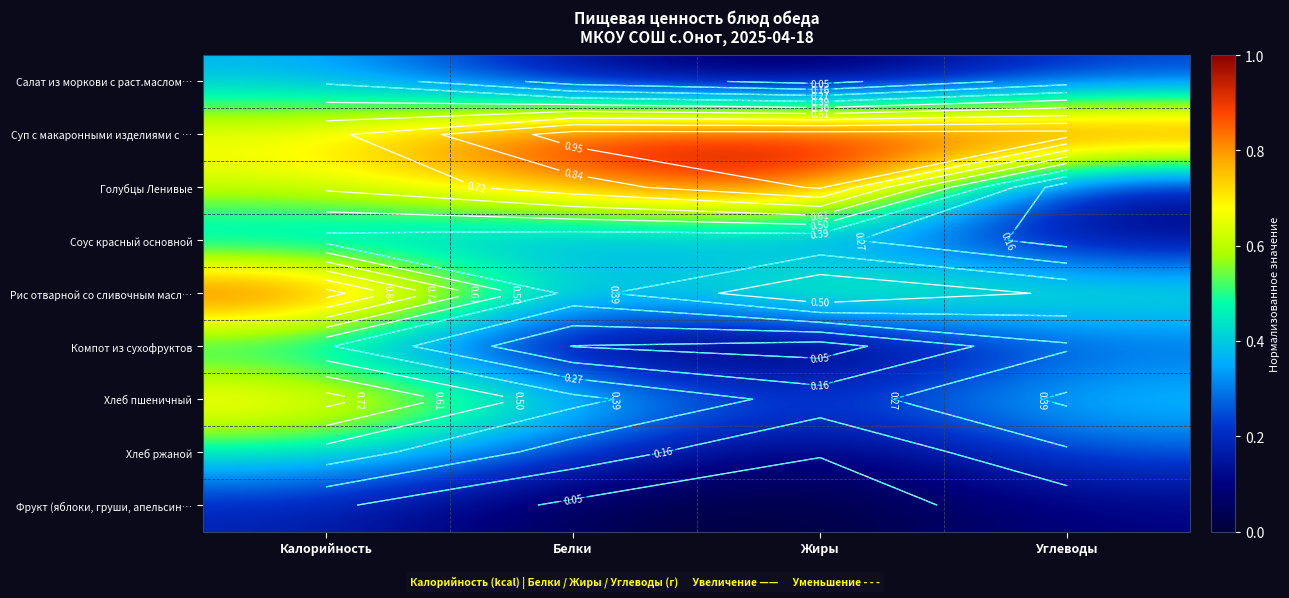

At which category is the sum across all series the highest?

Калорийность